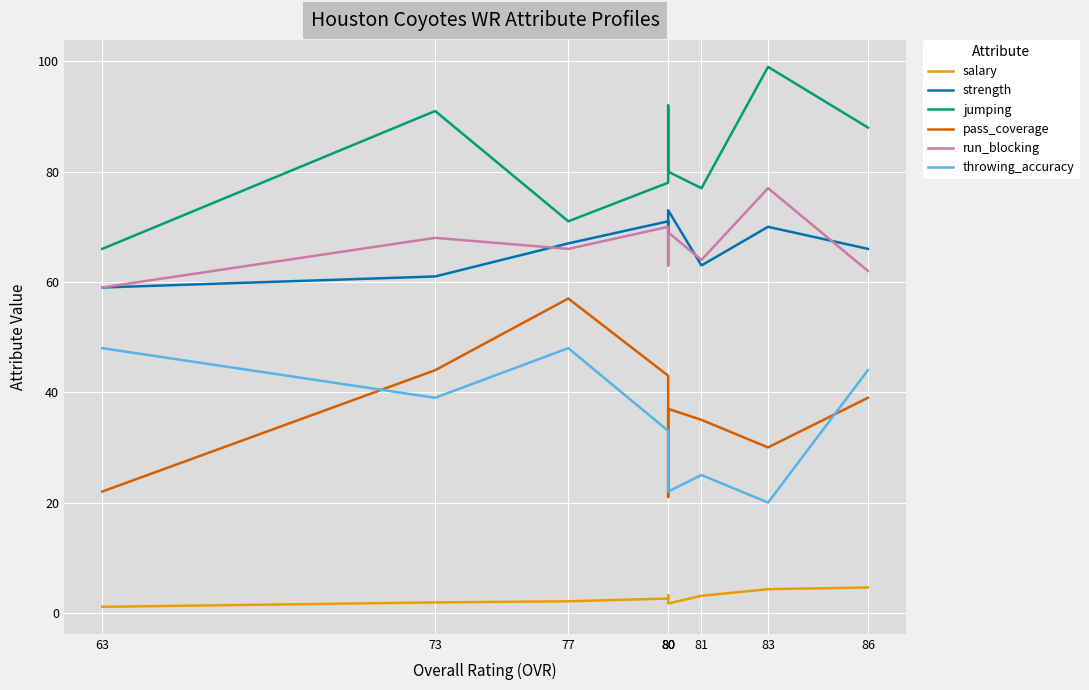

What is the minimum value shown in the chart?

1.1